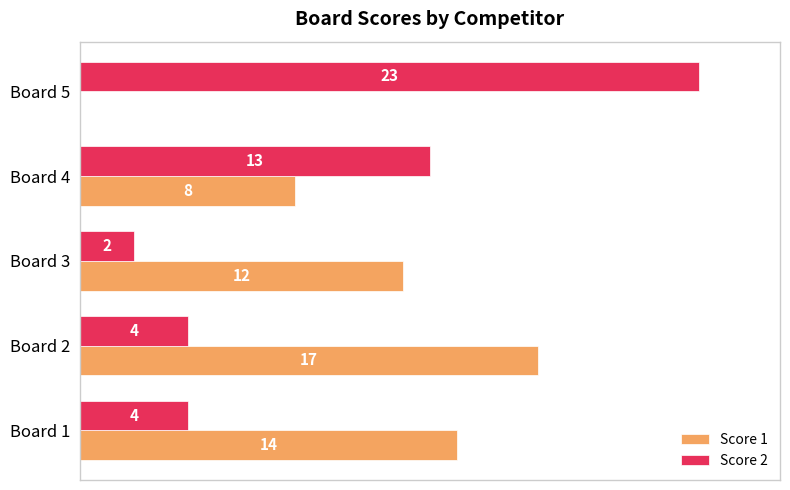

Which category has the highest value across all series?

Board 5